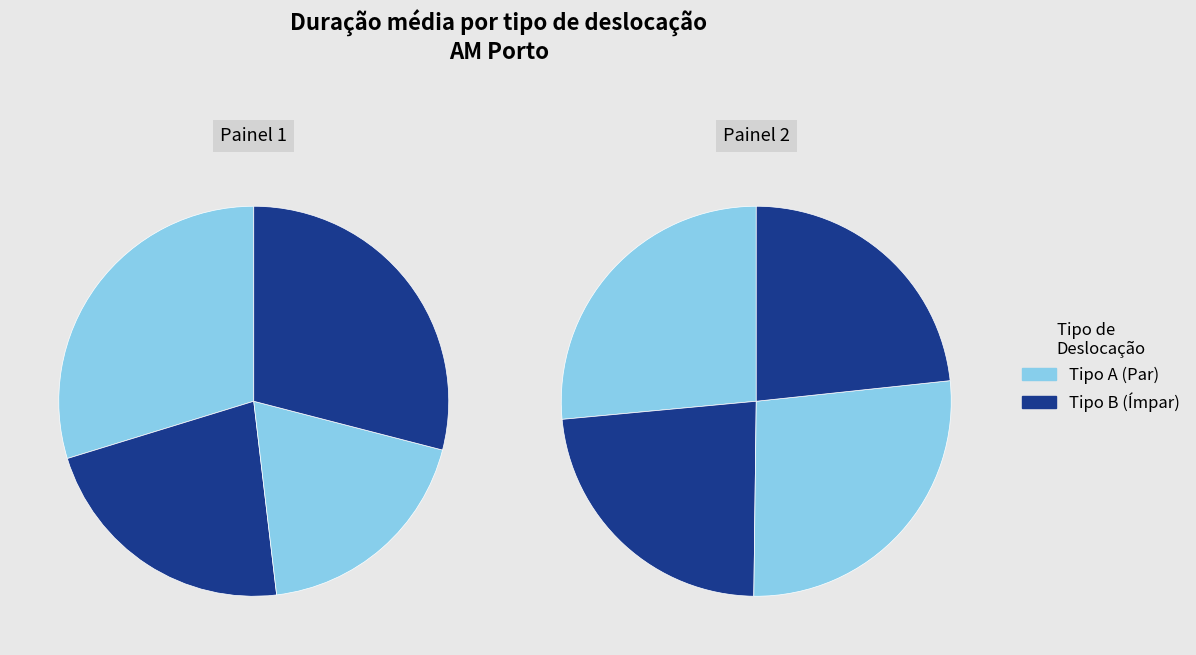

The Trabalho slice represents 6% of the pie. True or false?

False